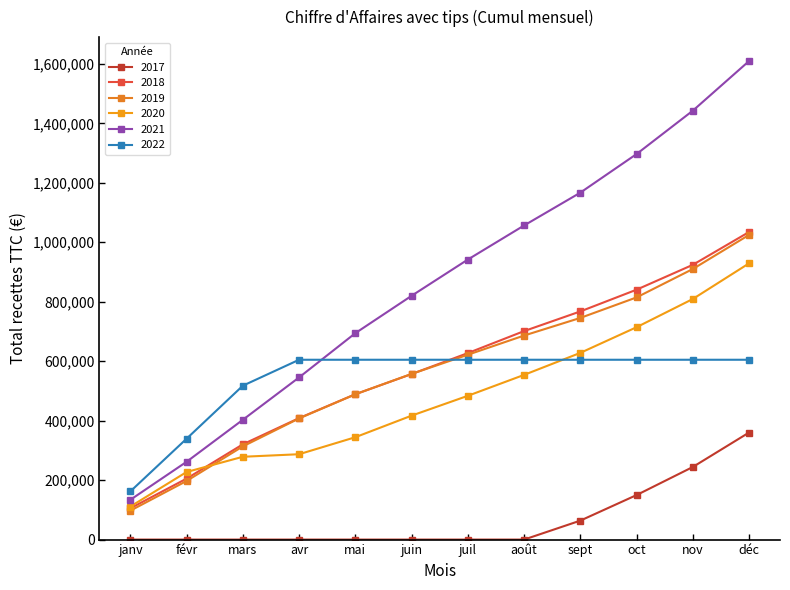

Which category has the lowest value in the 2020 series?

janv